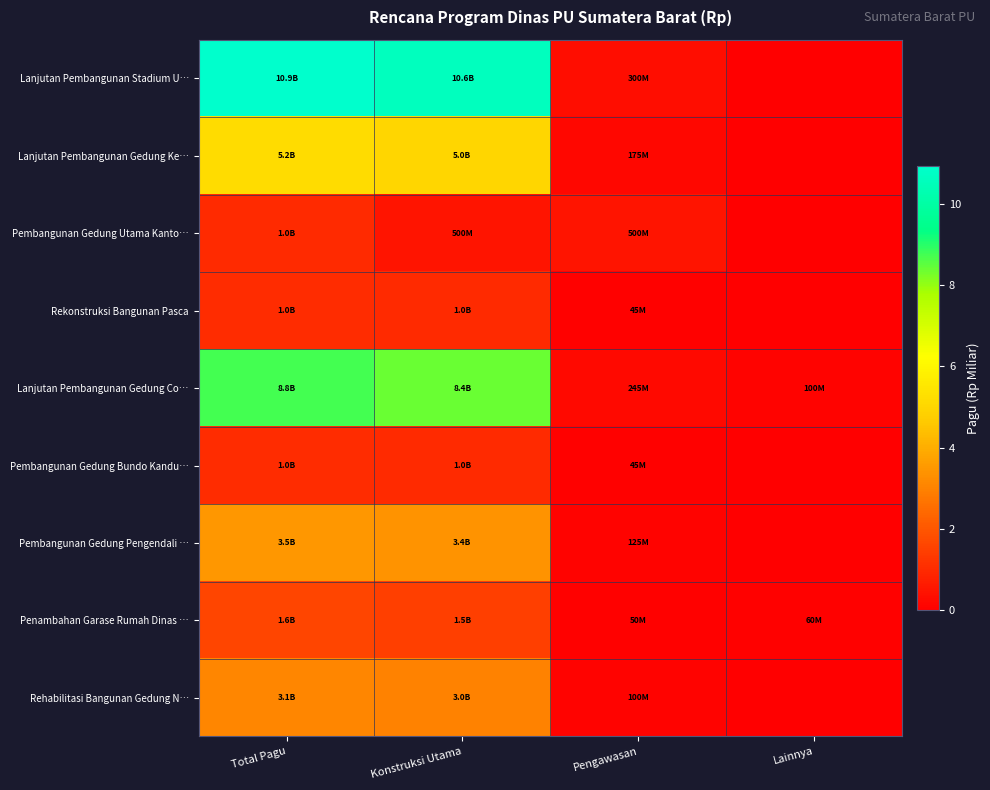

Count the number of categories in the chart.

4